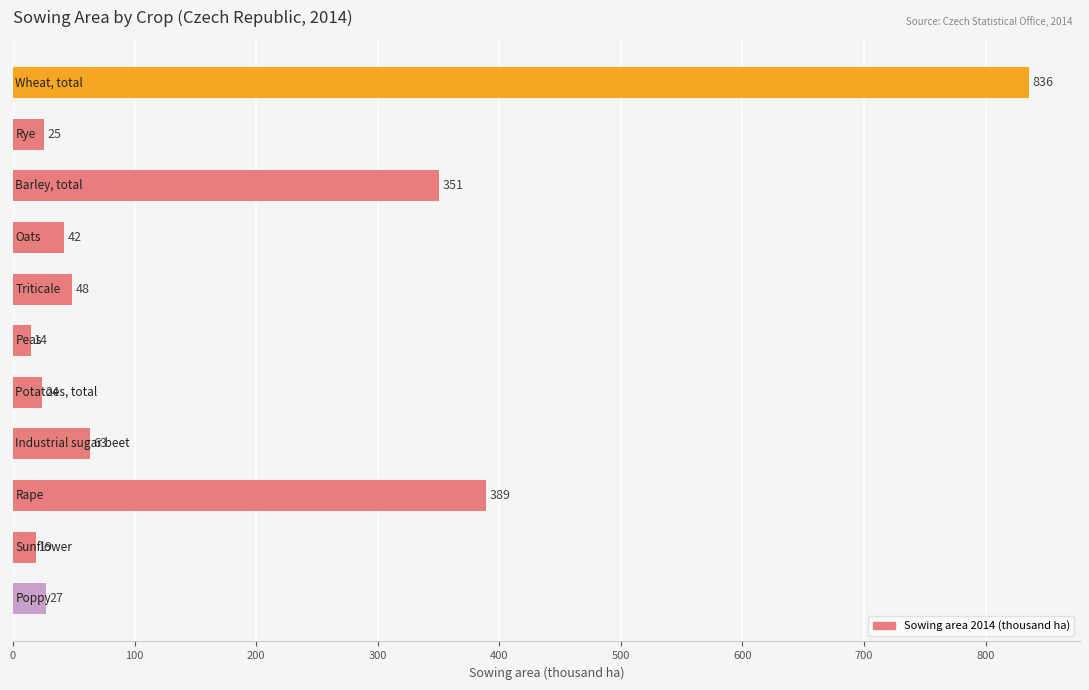

What is the minimum value shown in the chart?

14.4